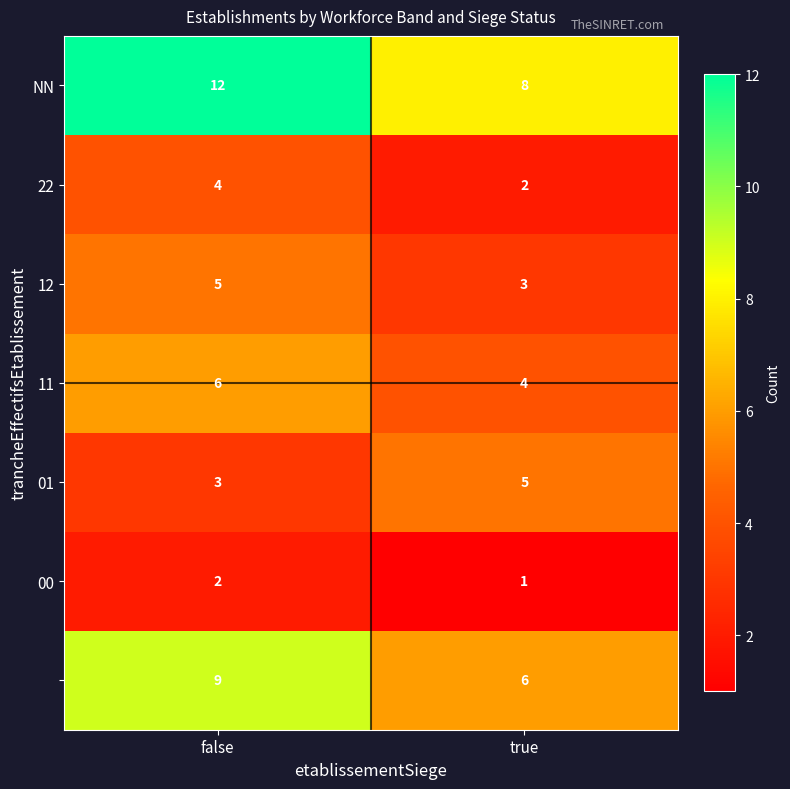

What is the spread (max minus min) of values at true?

7